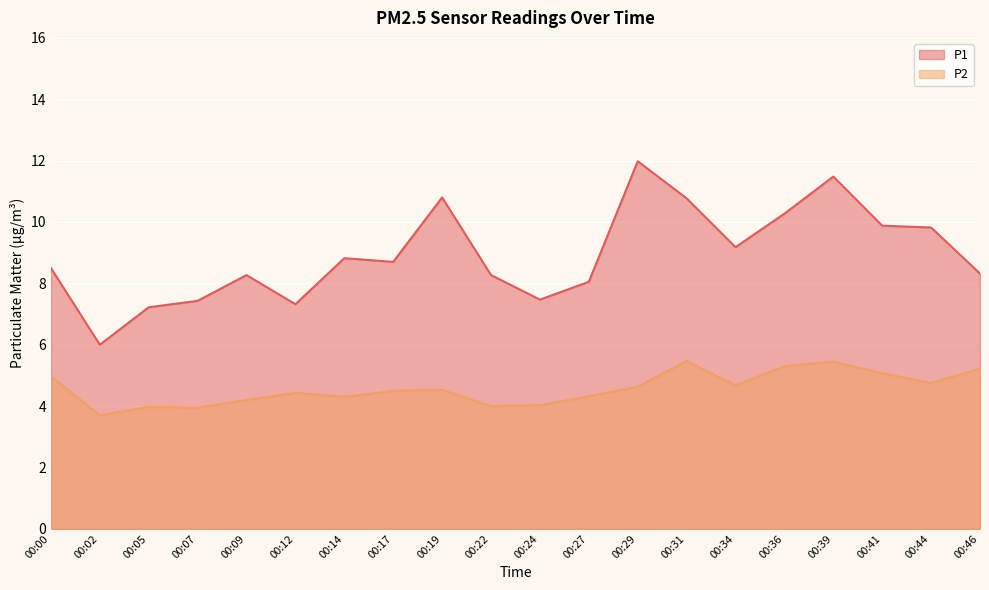

What is the value of the P1 point at the 5th from the left?

8.3